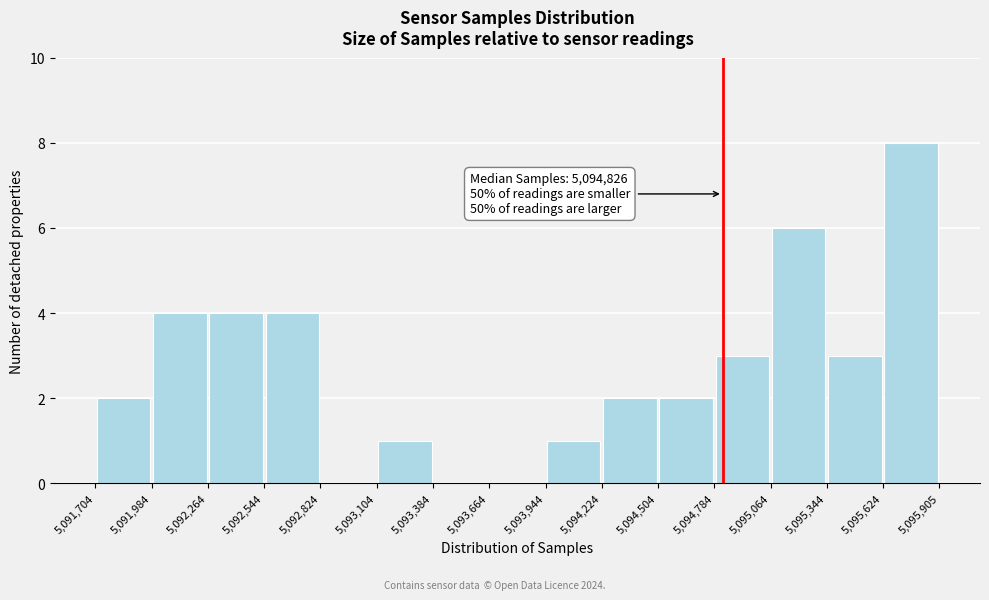

Over which range of the x-axis is the bar tallest?

5,095,624 to 5,095,905